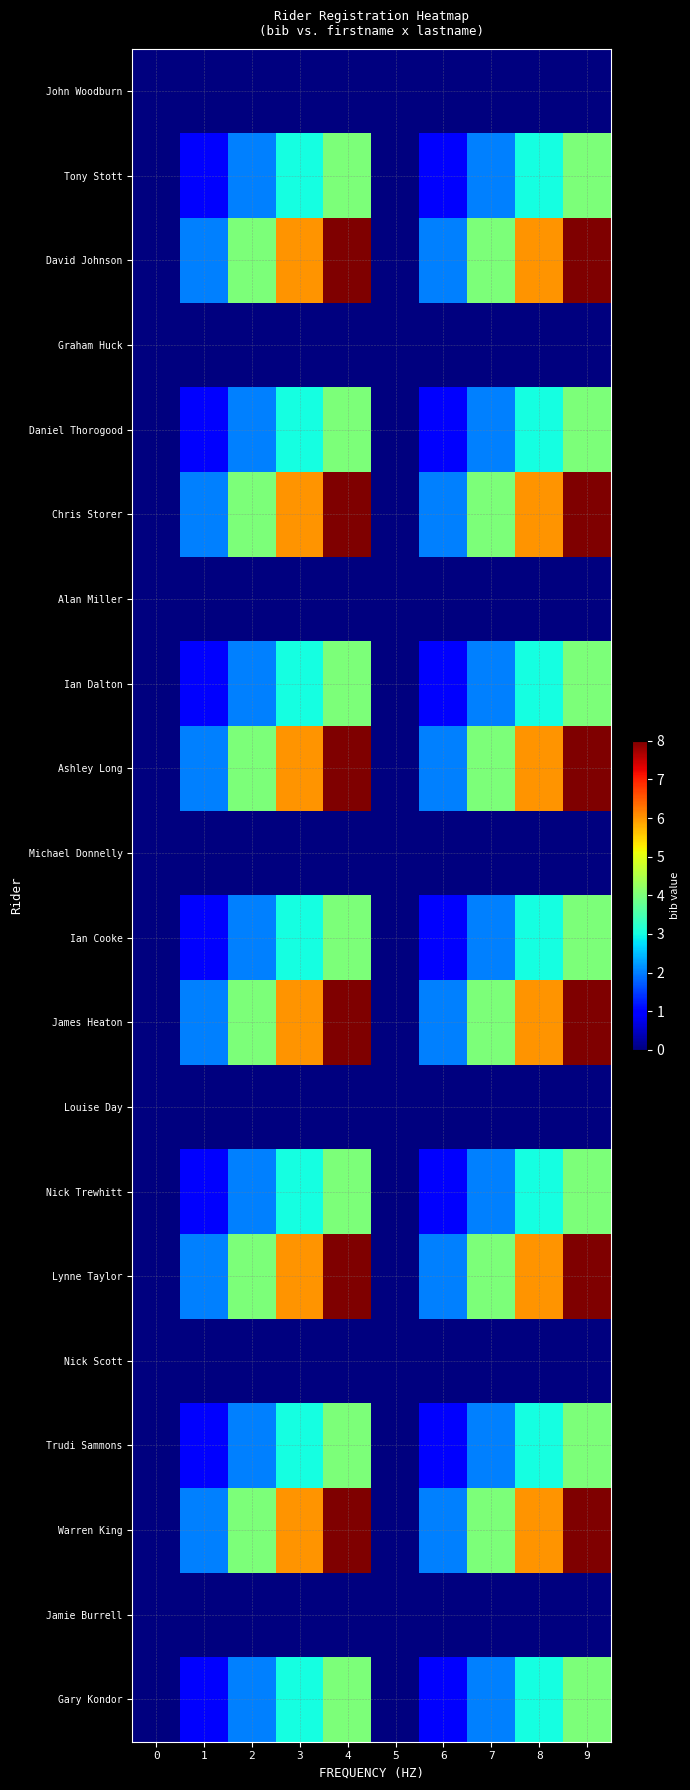

Rank the series by their maximum value, from highest to lowest.

David Johnson, Chris Storer, Ashley Long, James Heaton, Lynne Taylor, Warren King, Tony Stott, Daniel Thorogood, Ian Dalton, Ian Cooke, Nick Trewhitt, Trudi Sammons, Gary Kondor, John Woodburn, Graham Huck, Alan Miller, Michael Donnelly, Louise Day, Nick Scott, Jamie Burrell